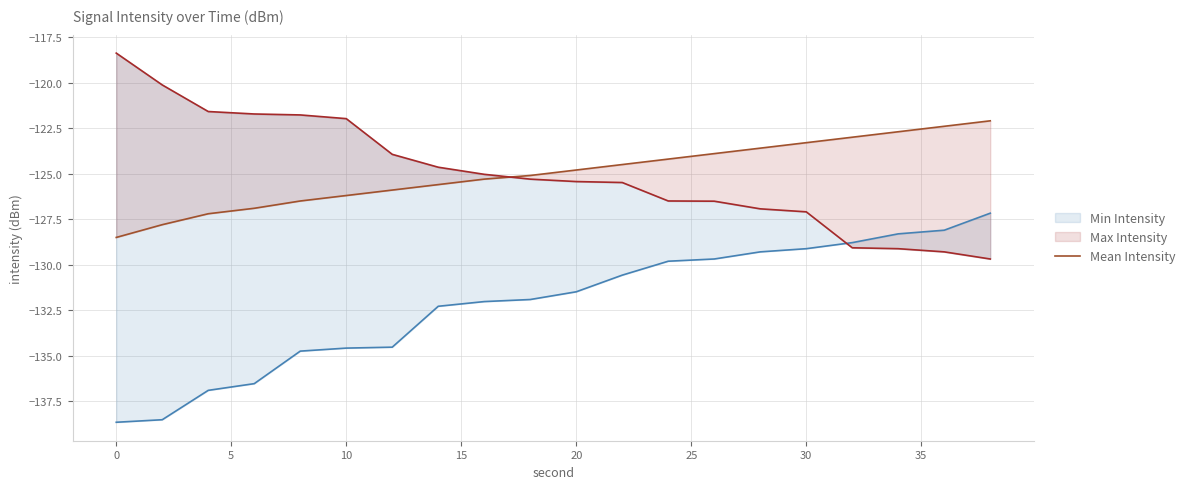

True or false: the data shows -123.0 at 16.

True